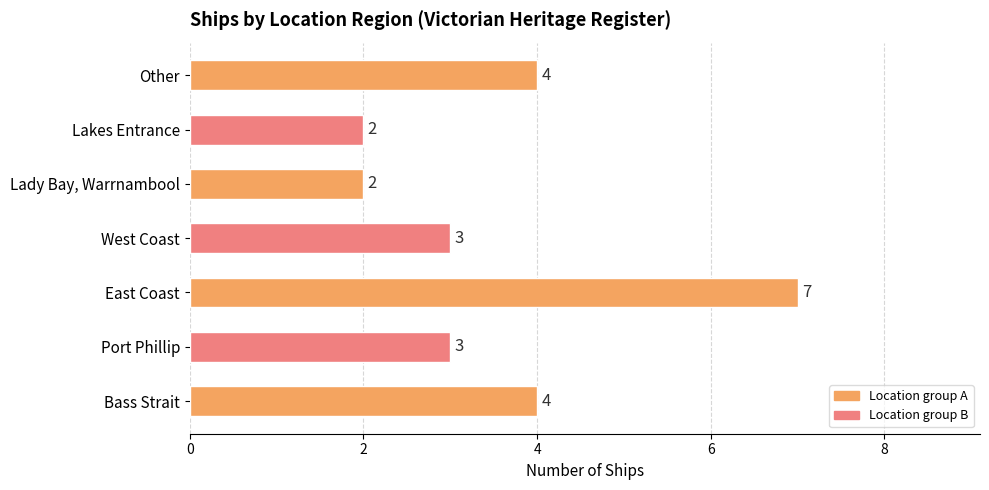

What is the average value?

4